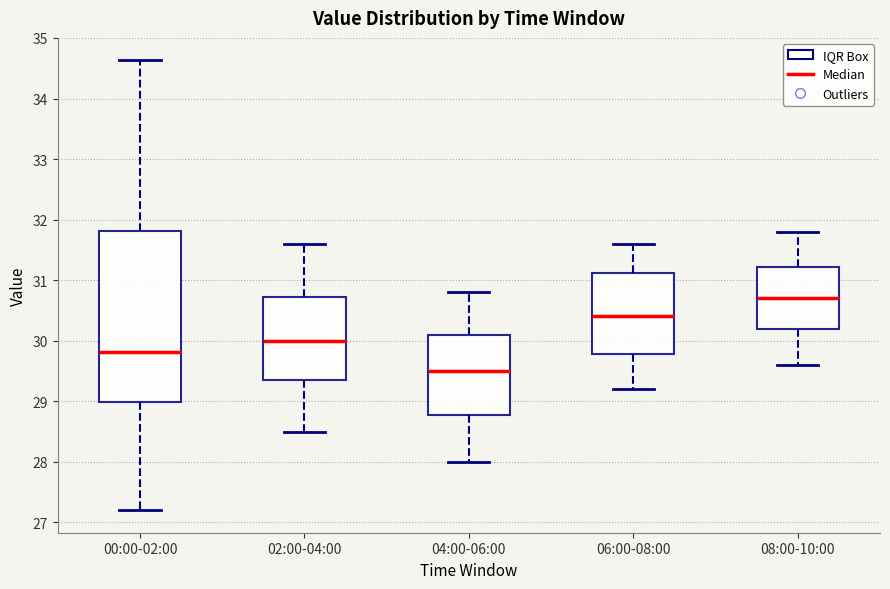

Reading left to right, read every box against the y-axis: the position of its median line, the range the box covers, and the ends of its whiskers. The values are not printed on the chart, so give them approximately, as read against the axis.

00:00-02:00: median 29.8, box 29.0 to 31.8, whiskers 27.2 to 34.6
02:00-04:00: median 30.0, box 29.4 to 30.7, whiskers 28.5 to 31.6
04:00-06:00: median 29.5, box 28.8 to 30.1, whiskers 28.0 to 30.8
06:00-08:00: median 30.4, box 29.8 to 31.1, whiskers 29.2 to 31.6
08:00-10:00: median 30.7, box 30.2 to 31.2, whiskers 29.6 to 31.8